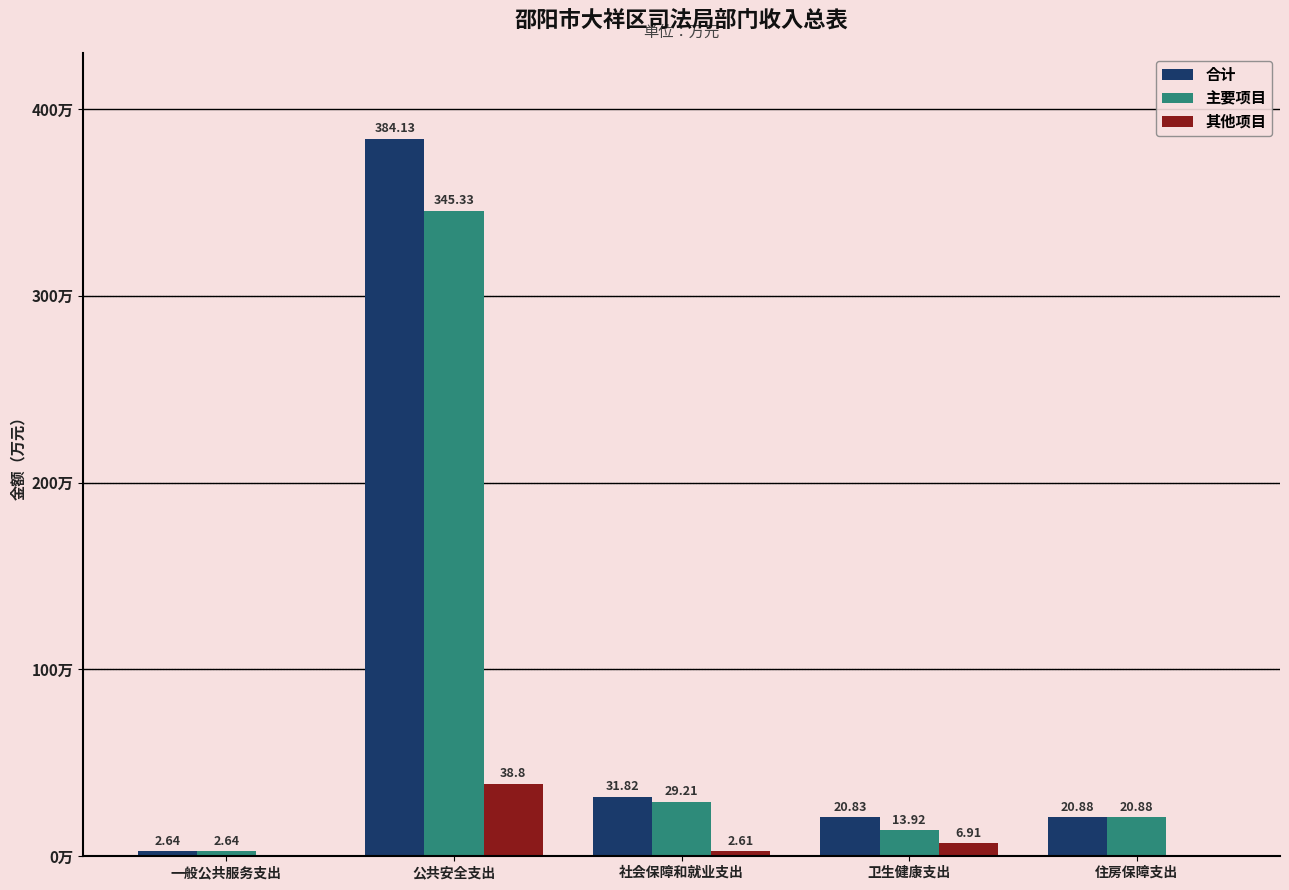

Is the value of 合计 at 卫生健康支出 greater than the value of 其他项目 at 公共安全支出?

No